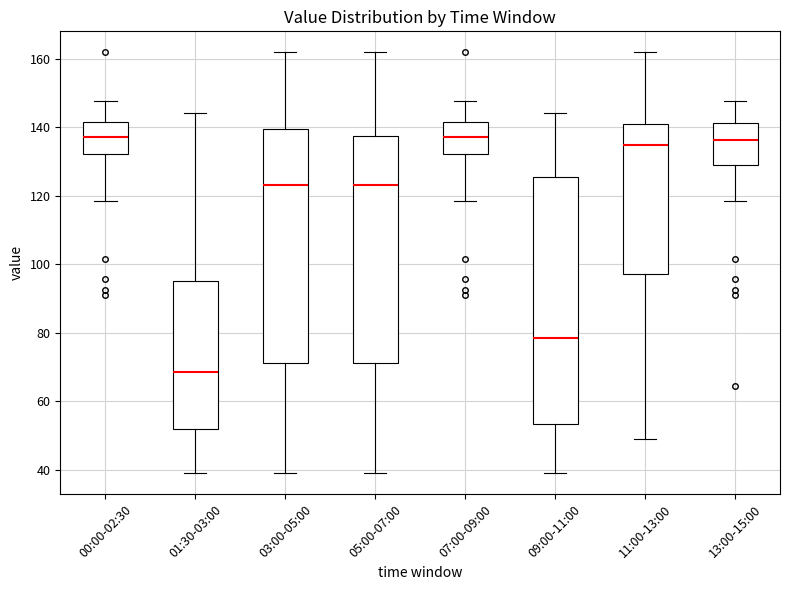

Reading left to right, transcribe this box plot: for each box, give where its median line is, the range the box spans, and where its two whiskers end, as read against the y-axis. The values are not printed on the chart, so give them approximately, as read against the axis.

00:00-02:30: median 138, box 132 to 142, whiskers 118 to 148
01:30-03:00: median 68, box 52 to 96, whiskers 40 to 144
03:00-05:00: median 124, box 72 to 140, whiskers 40 to 162
05:00-07:00: median 124, box 72 to 138, whiskers 40 to 162
07:00-09:00: median 138, box 132 to 142, whiskers 118 to 148
09:00-11:00: median 78, box 54 to 126, whiskers 40 to 144
11:00-13:00: median 134, box 98 to 142, whiskers 50 to 162
13:00-15:00: median 136, box 128 to 142, whiskers 118 to 148